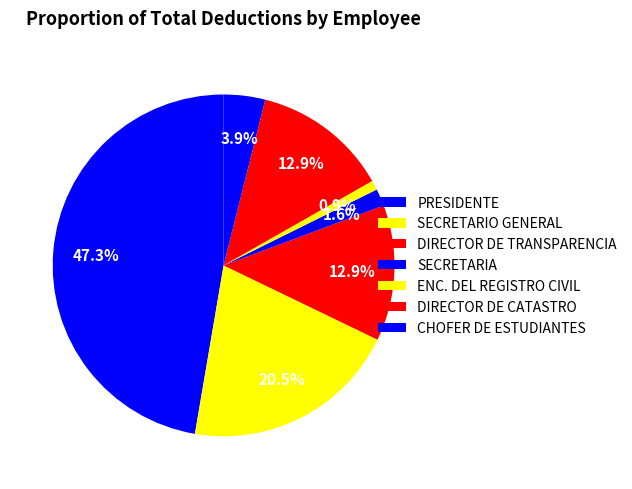

How many segments does this pie chart have?

7